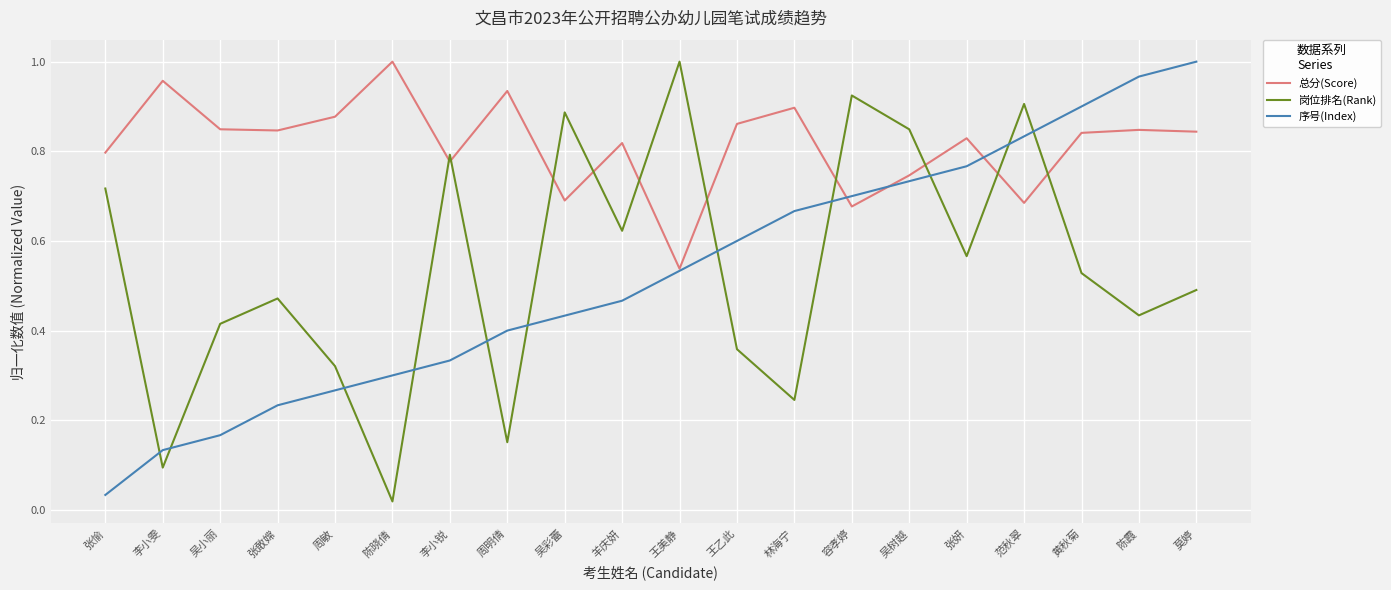

List the labels in order of 序号(Index) value, smallest first.

张愉, 李小雯, 吴小丽, 张敢嫦, 周敏, 陈晓倩, 李小锐, 周明倩, 吴彩蕾, 羊庆妍, 王美静, 王乙此, 林海宁, 容孝婷, 吴树越, 张妍, 范秋翠, 黄秋菊, 陈霞, 莫婷